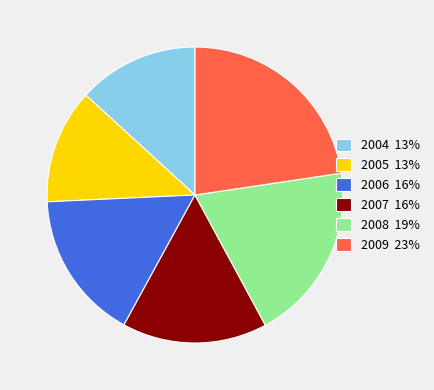

Is it true that 2006 is 9% of the pie?

False